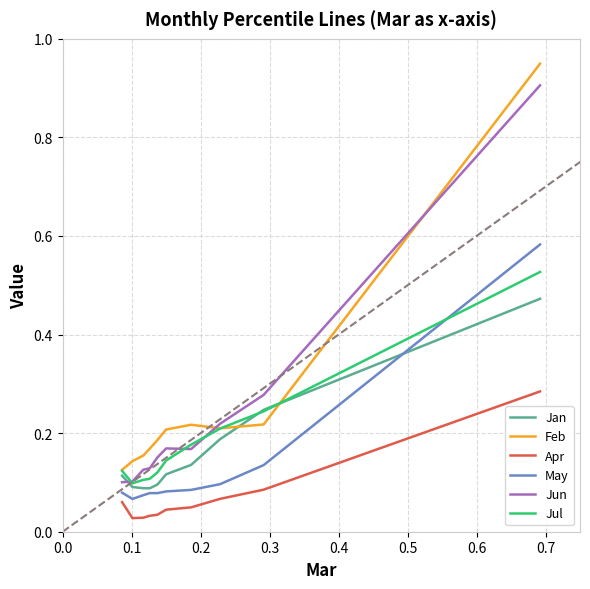

True or false: Feb and Apr cross at least once.

False